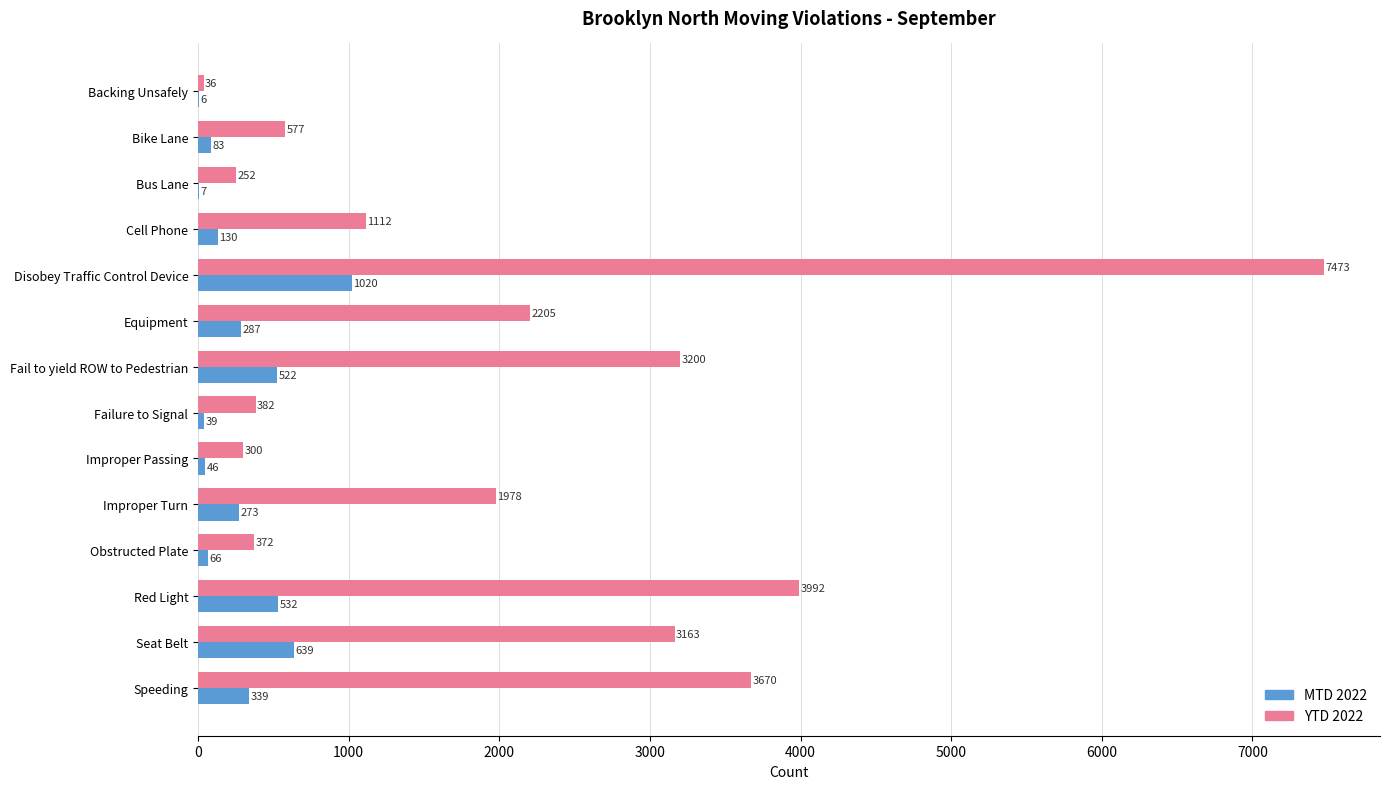

At which category is the sum across all series the highest?

Disobey Traffic Control Device